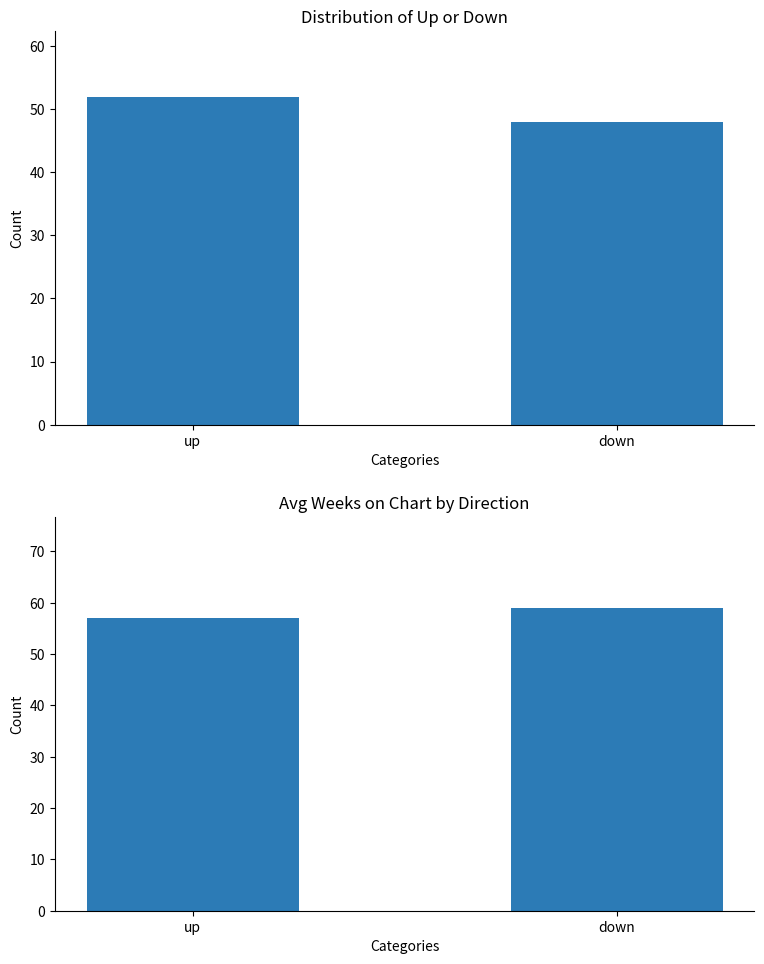

What is the smallest value displayed?

48